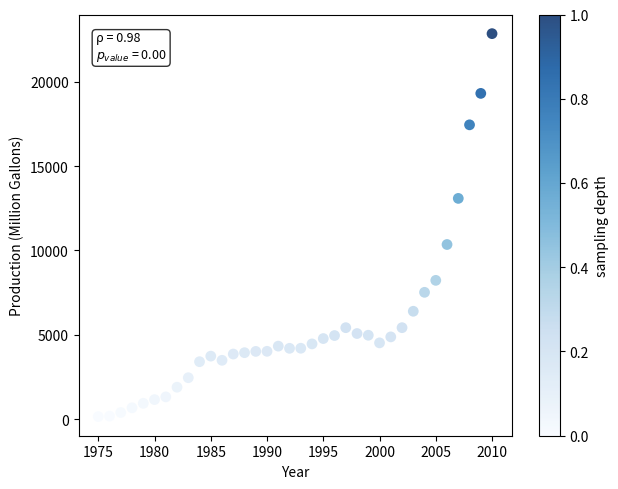

What Y value in the scatter plot is closest to 11503?

10353.4